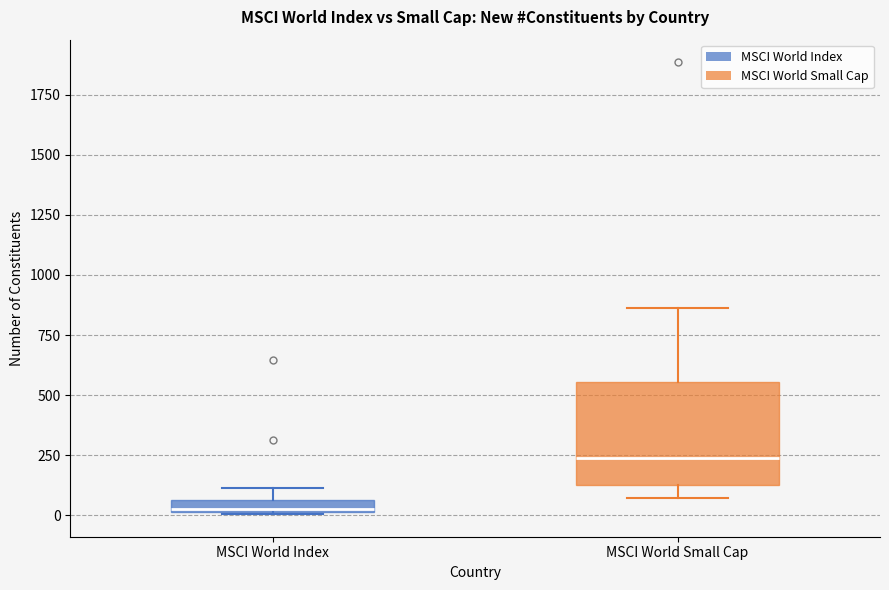

Where is the upper edge of the box for MSCI World Index on the y-axis? The values are not printed on the chart, so give them approximately, as read against the axis.

50